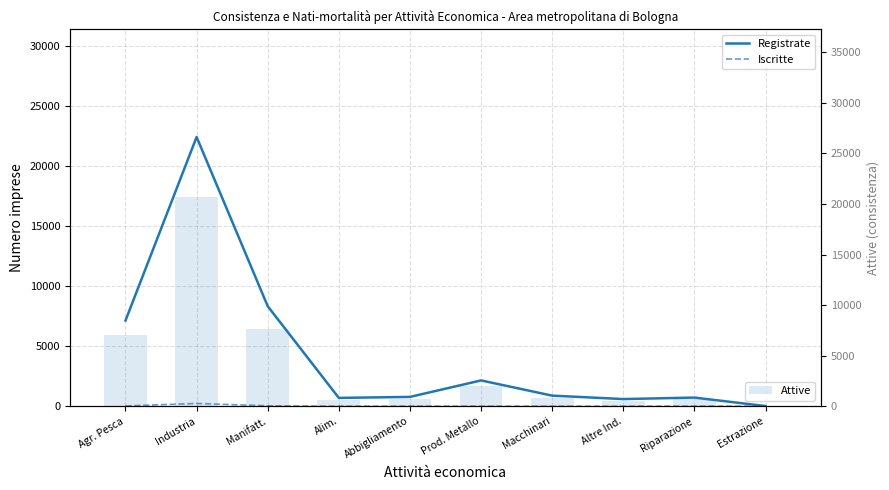

Are the bars horizontal?

No